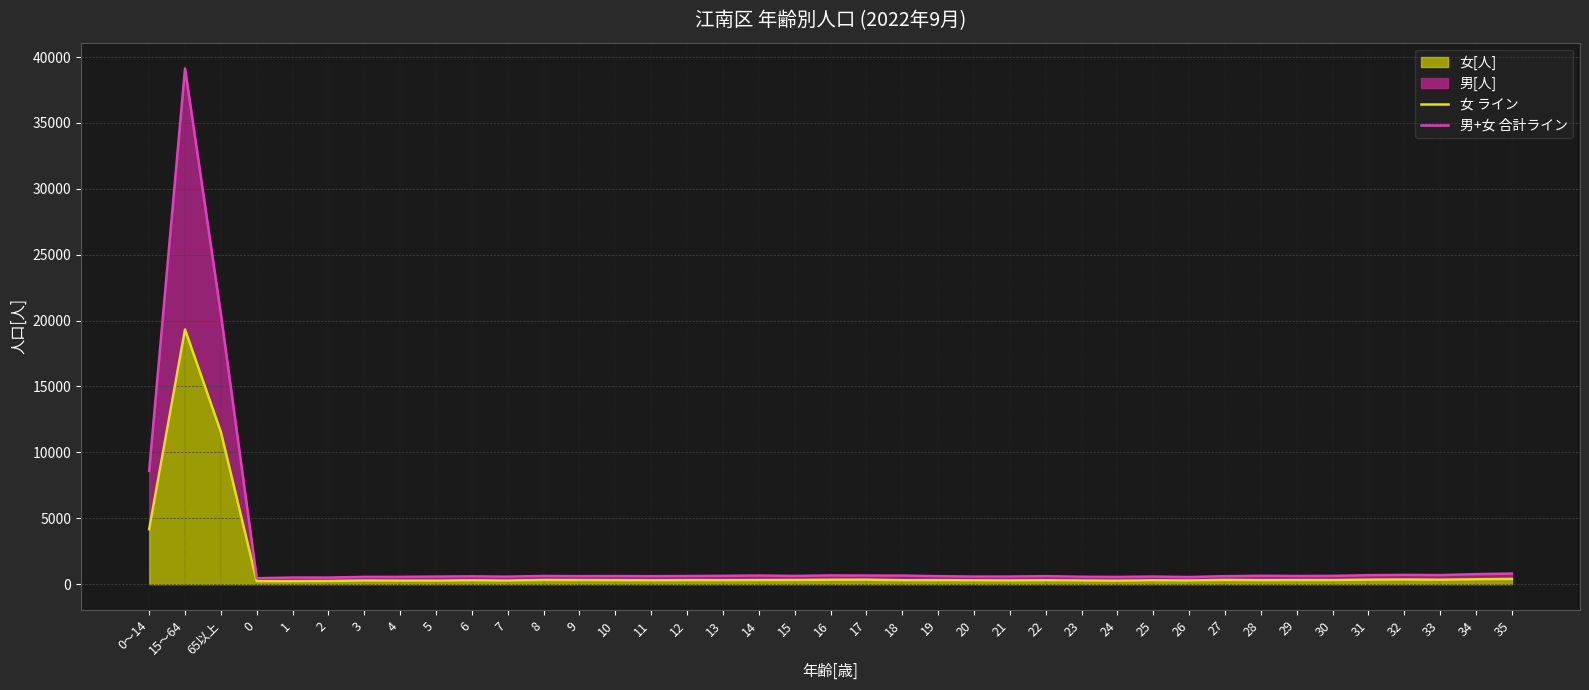

What is the minimum value for 女 ライン?

219